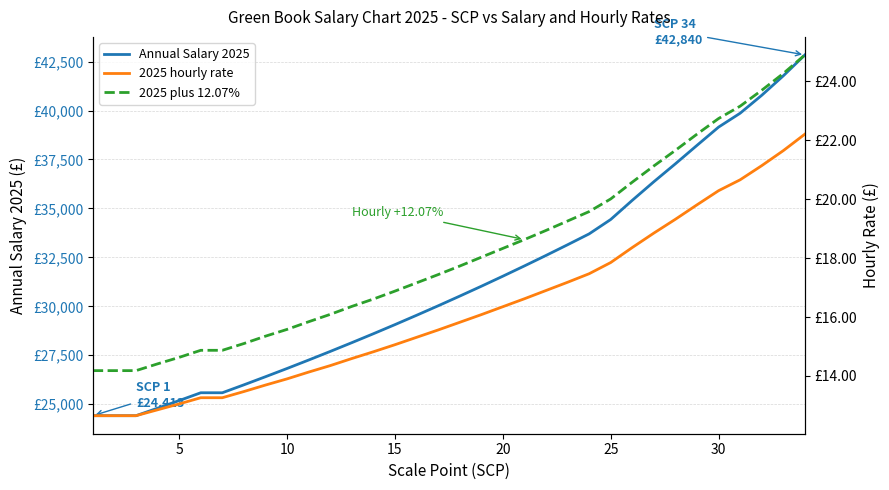

How many values in the Annual Salary 2025 series are below 30519?

17